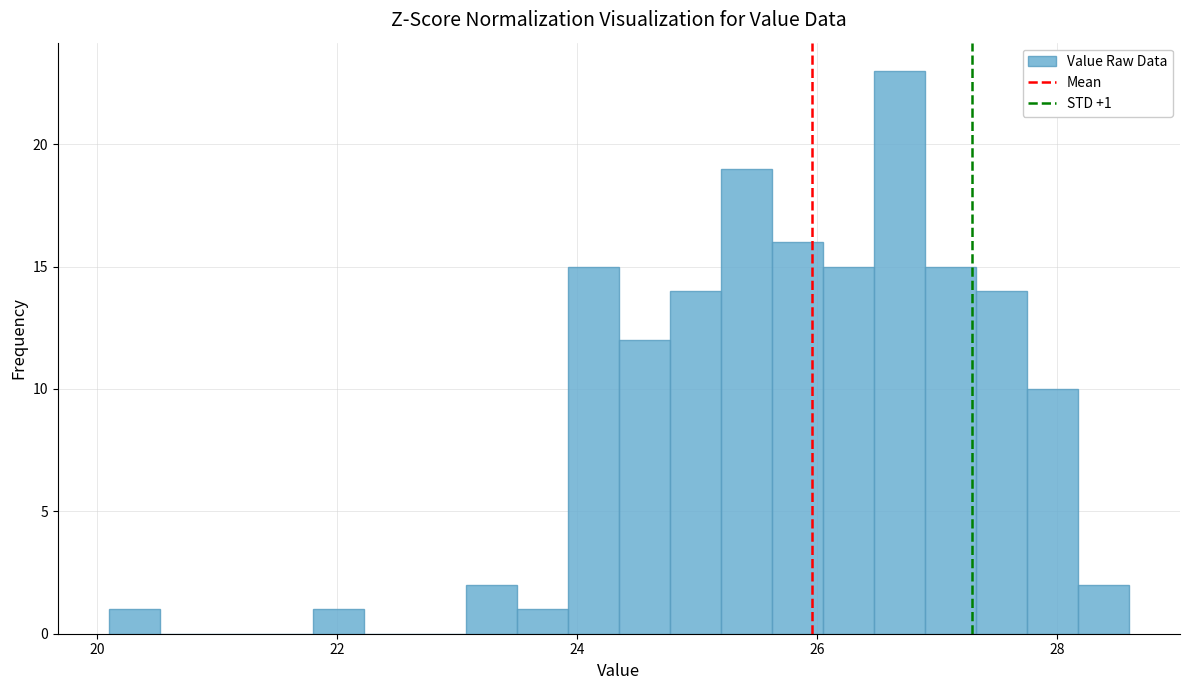

Around what value on the x-axis is the tallest bar? Give the approximate position of its centre, as read against the axis.

26.6